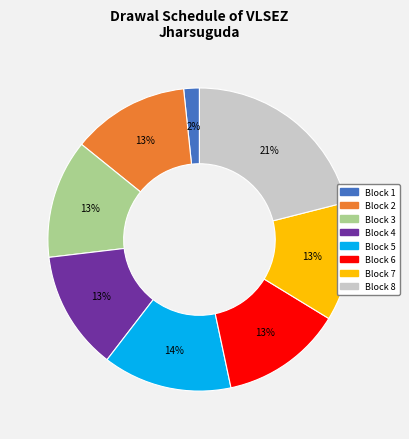

Is there any slice that represents more than half of the pie?

No